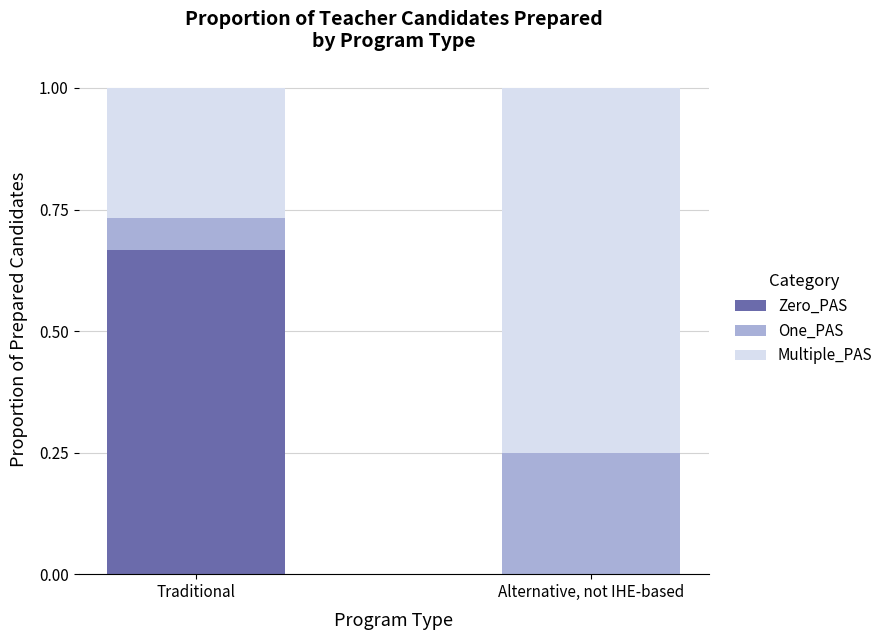

What is the total value across all series at Alternative, not IHE-based?

1.0